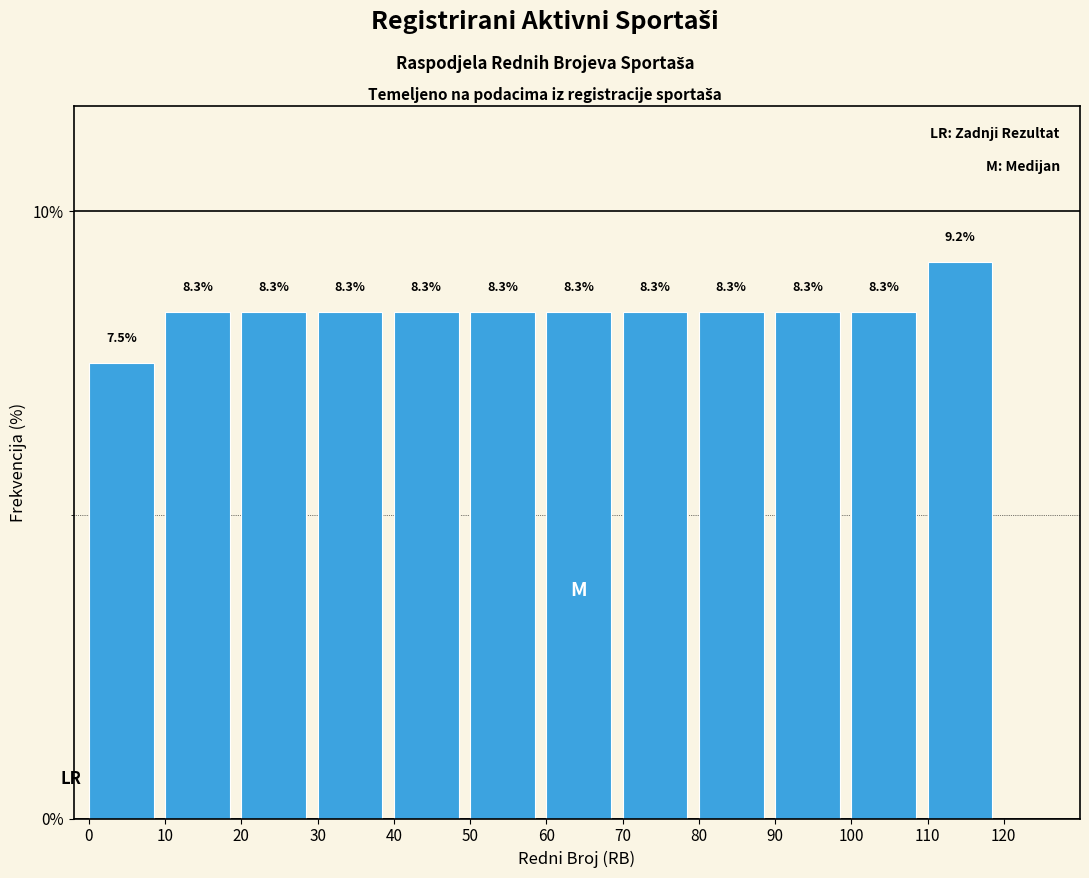

Reading left to right, transcribe this chart: for each bar, give the range it covers on the x-axis and its height.

0 to 10: 7.5
10 to 20: 8.3
20 to 30: 8.3
30 to 40: 8.3
40 to 50: 8.3
50 to 60: 8.3
60 to 70: 8.3
70 to 80: 8.3
80 to 90: 8.3
90 to 100: 8.3
100 to 110: 8.3
110 to 120: 9.2